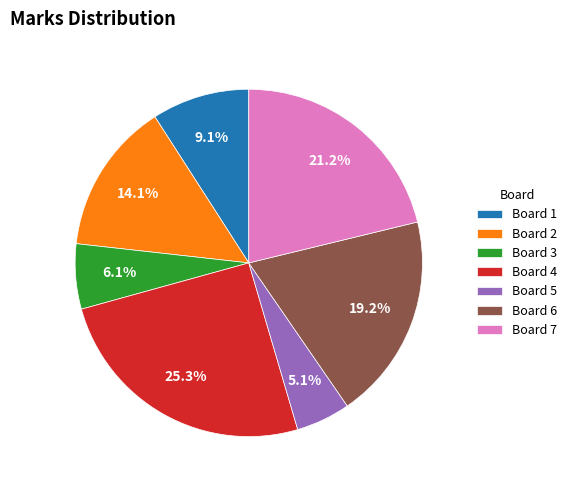

What is the largest slice in the pie chart?

Board 4